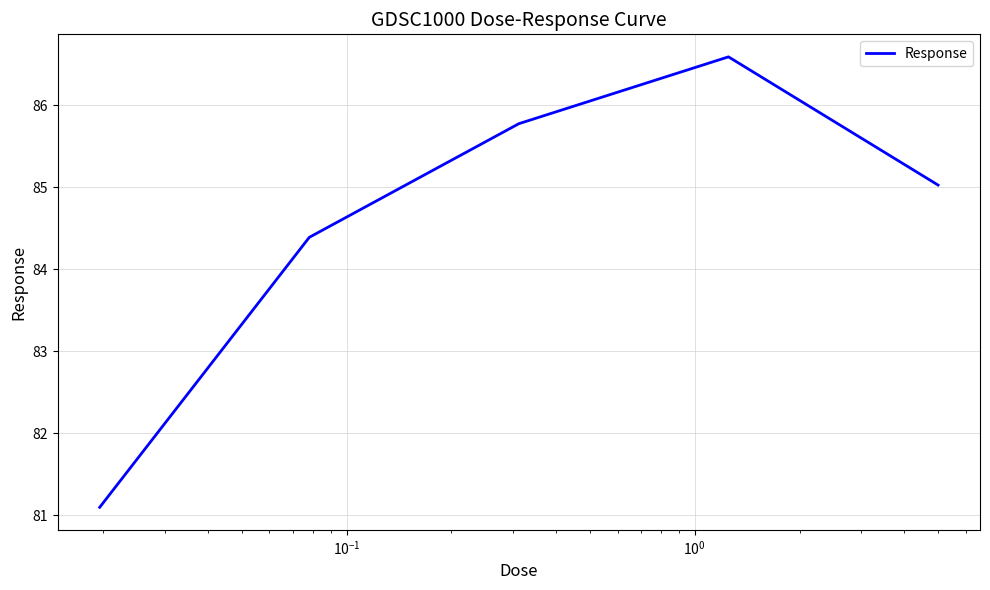

What is the smallest value displayed?

81.1